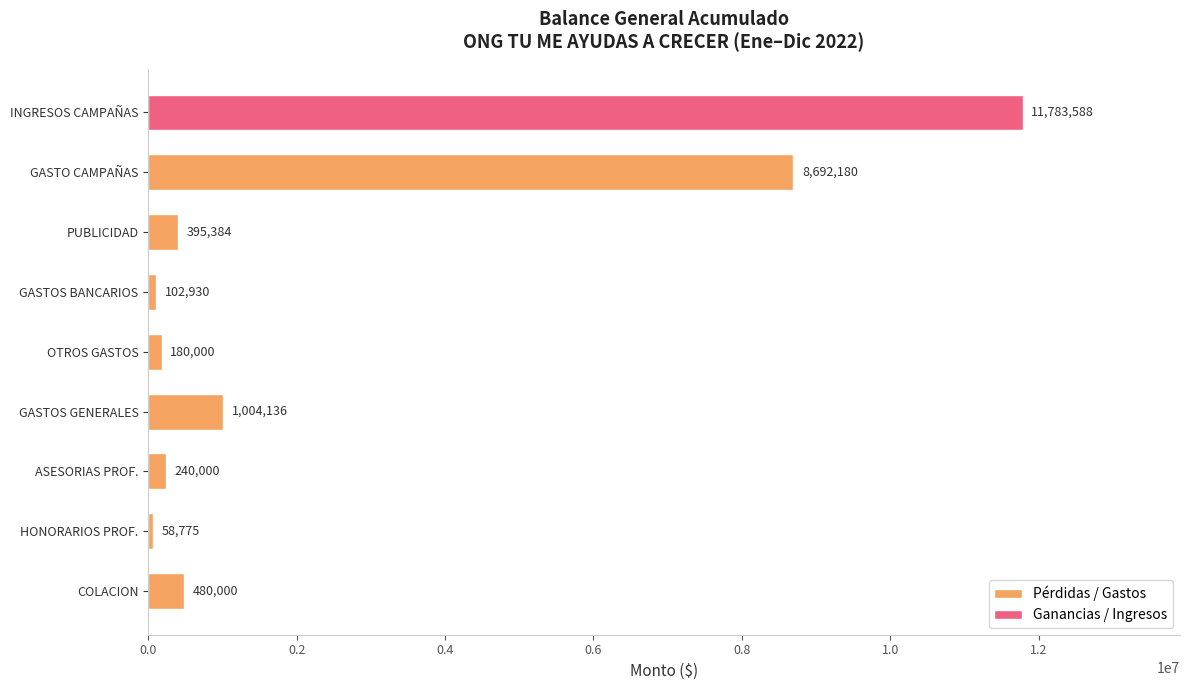

What is the difference between the maximum and minimum values in the Pérdidas / Gastos series?

8633405